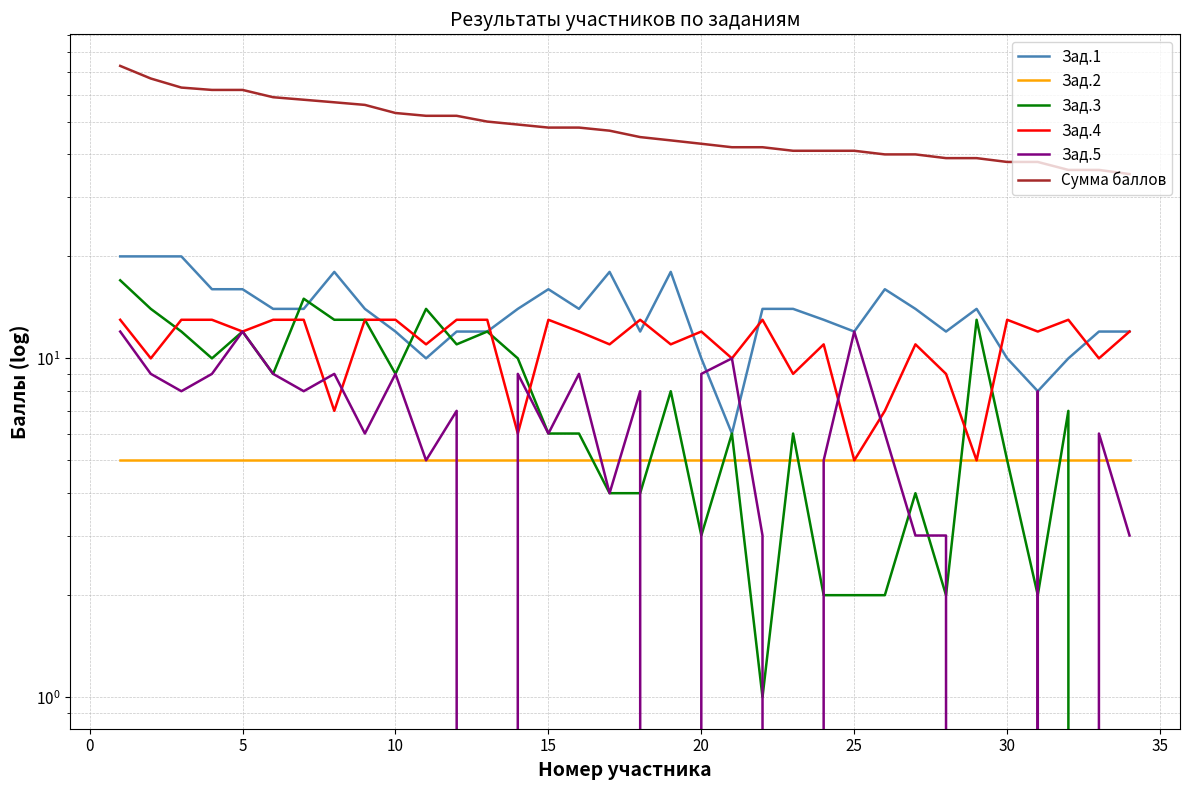

Which series has the widest spread of values?

Сумма баллов